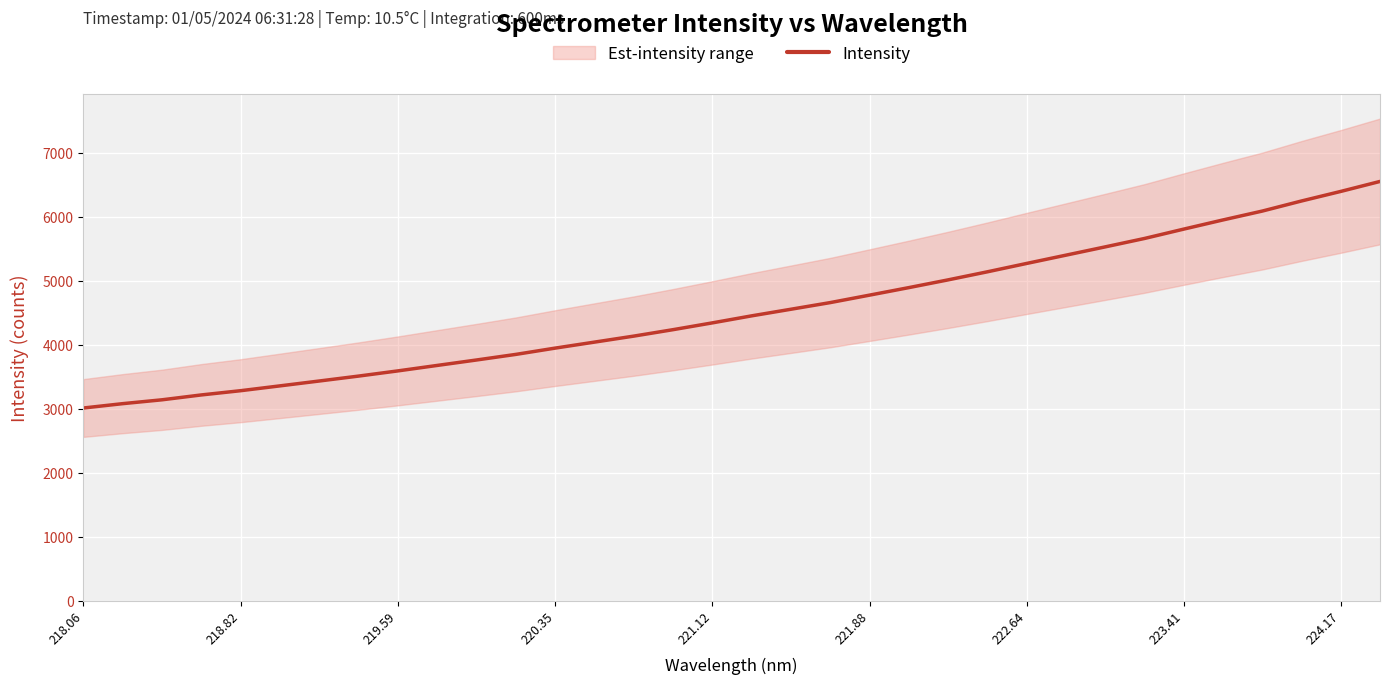

What is the lowest value of the Intensity series?

3011.4